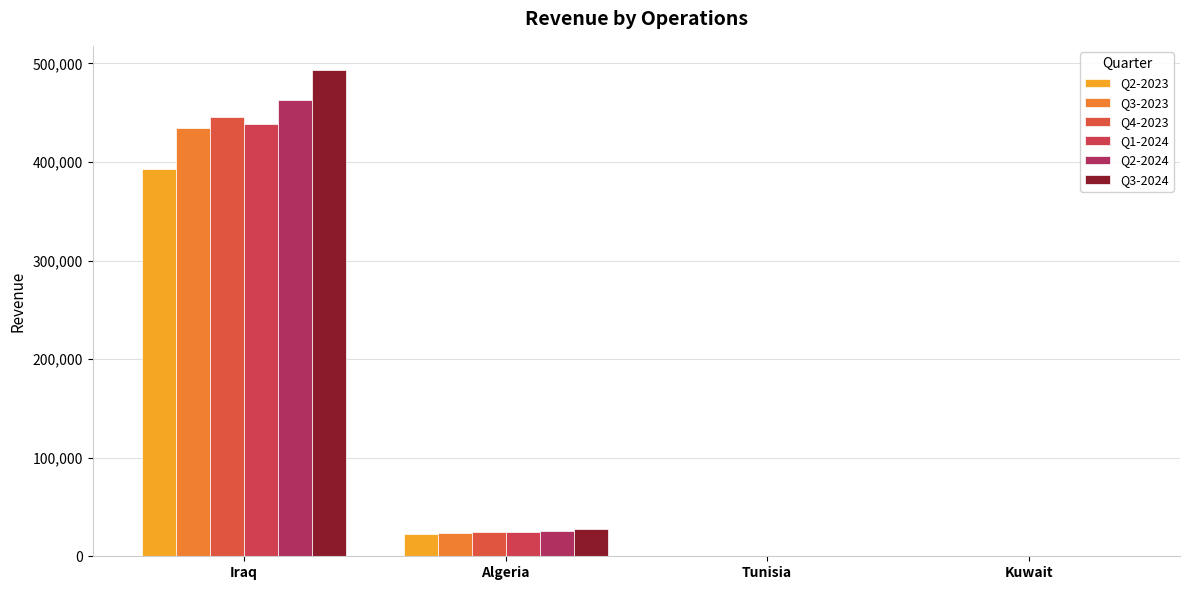

How many values in the Q1-2024 series exceed 24446?

2